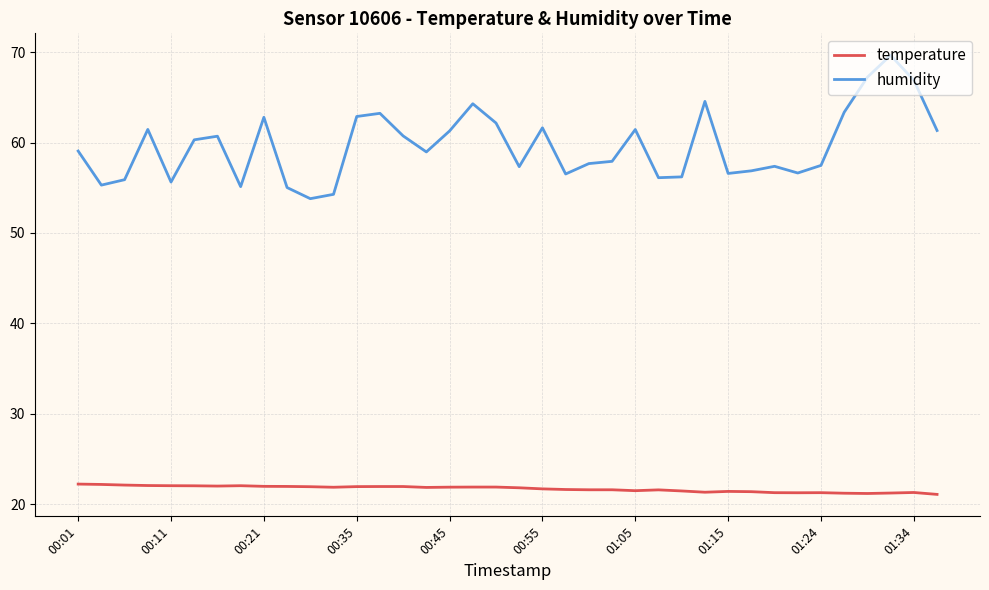

What is the difference between the maximum and minimum values in the humidity series?

15.9